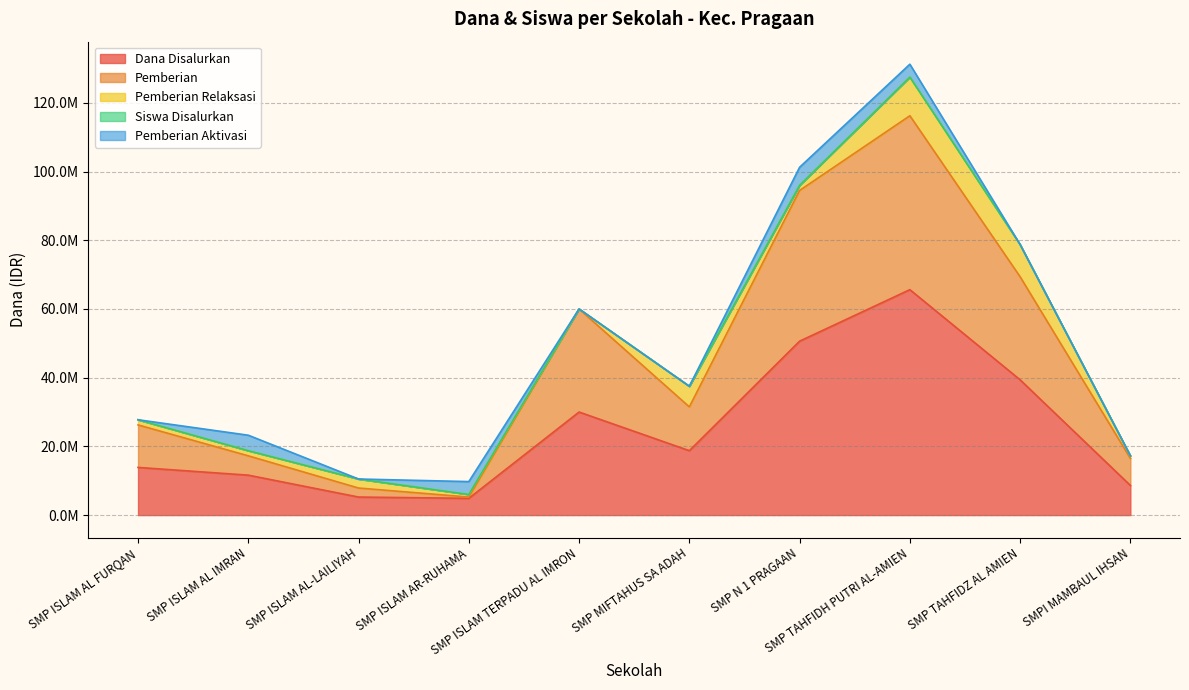

Where is Dana Disalurkan nearest to the value 35250000?

SMP TAHFIDZ AL AMIEN